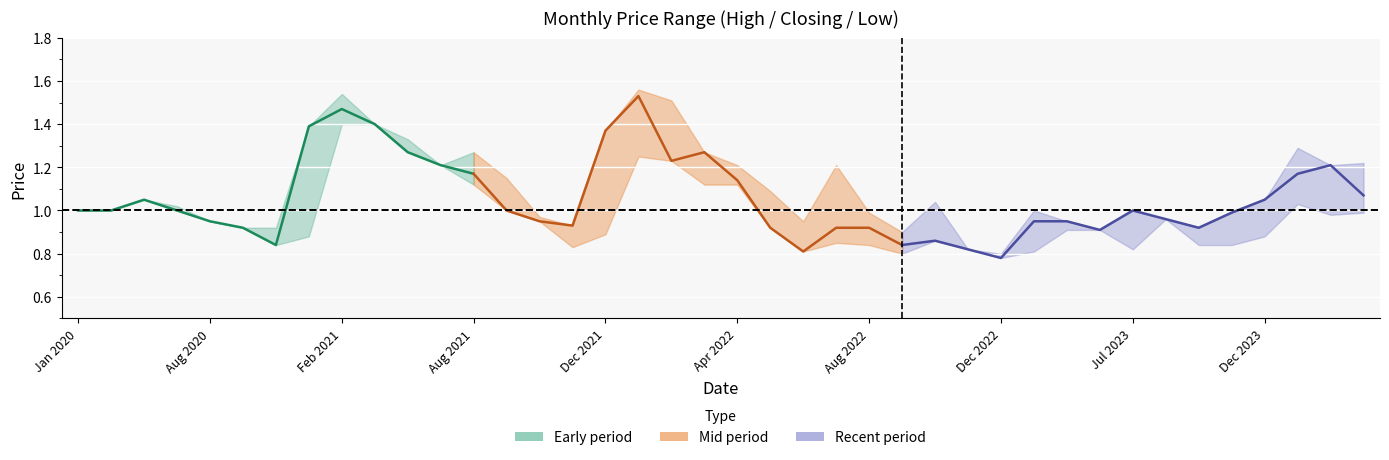

At which category does low reach its first local valley?

6